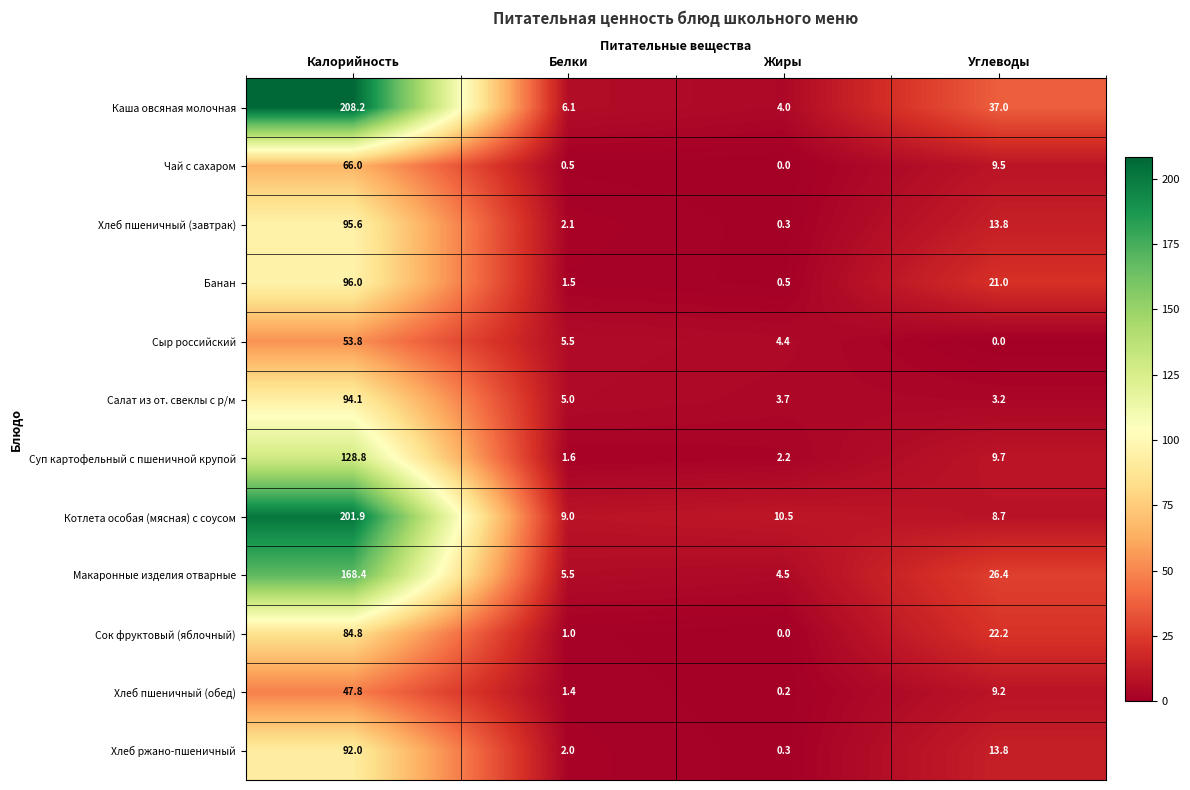

The Салат из от. свеклы с р/м series shows 5.2 at Жиры. True or false?

False